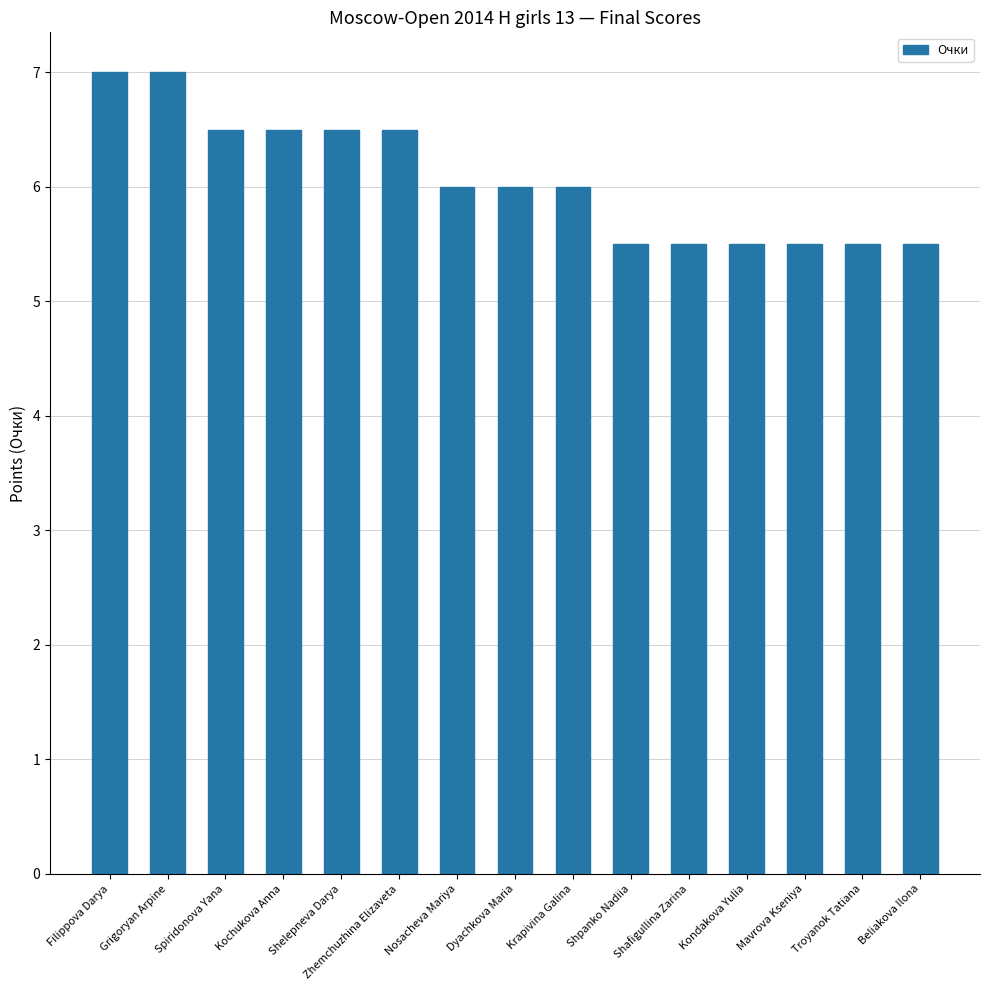

How many bars are there in total?

15